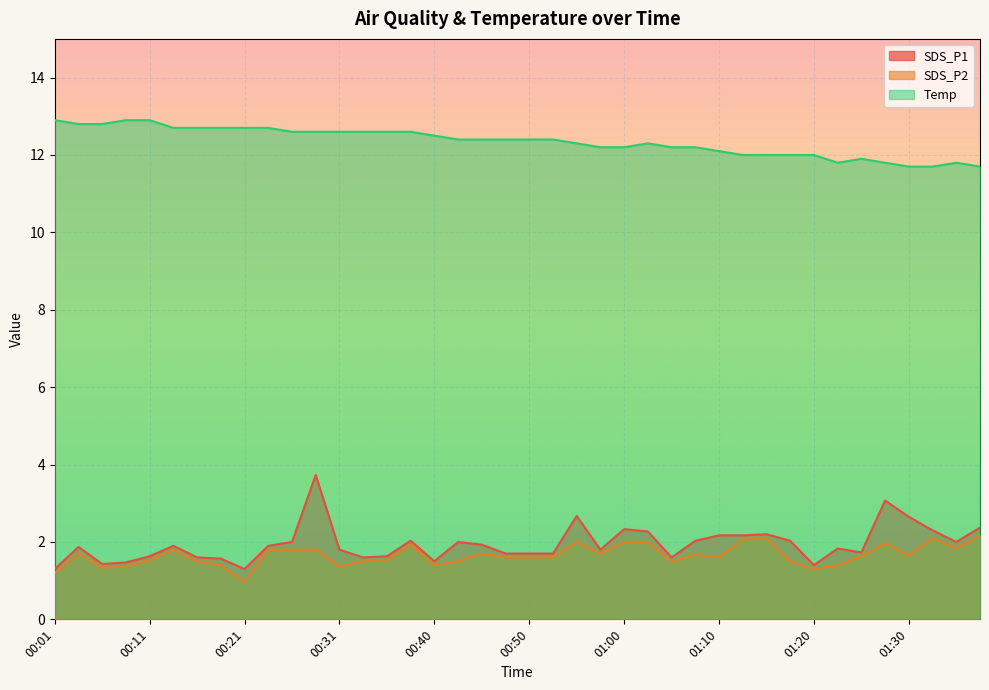

Does the chart display data point markers on the line(s)?

No